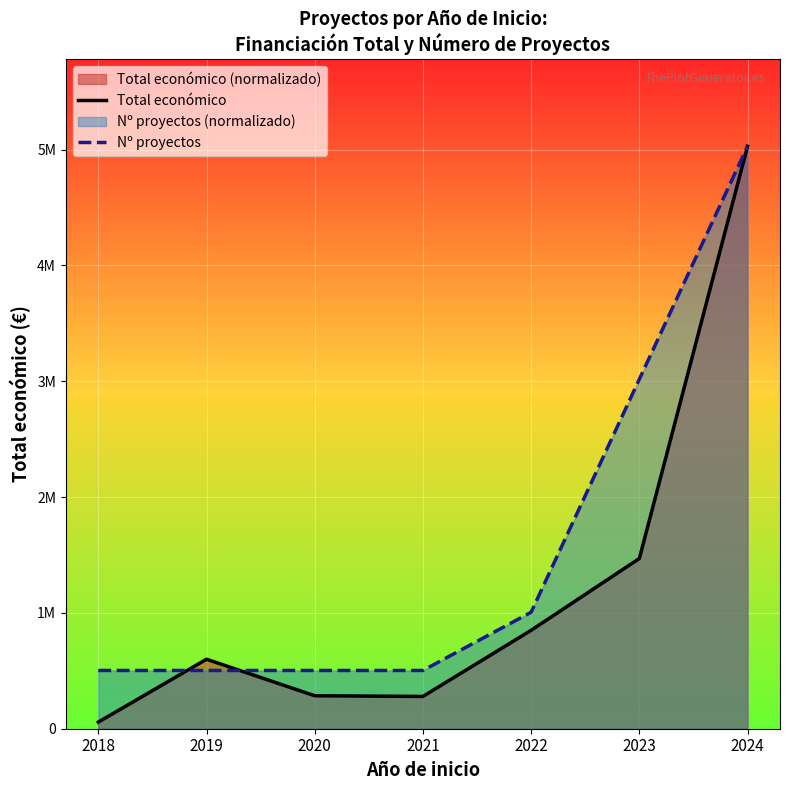

Is it true that Total económico equals 792677.2 at 2019?

False